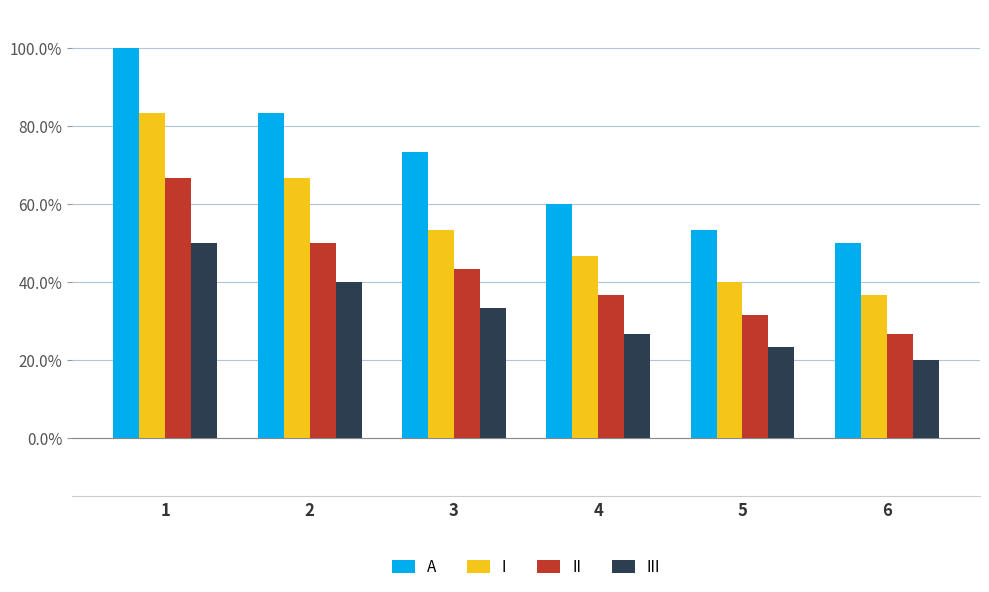

What is the average value of the A series?

0.7